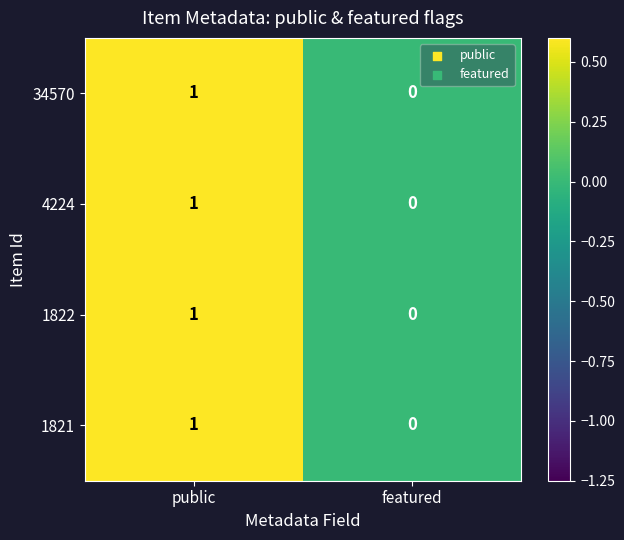

At which category does the chart reach its peak across all series?

public